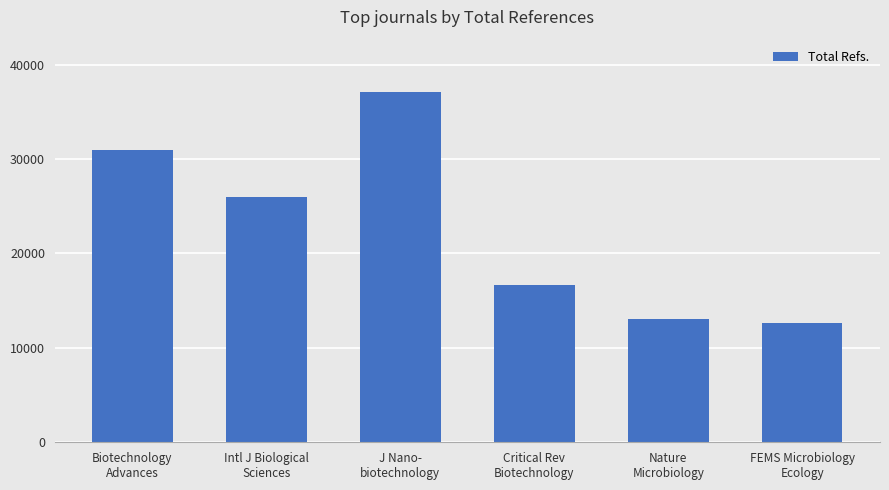

What is the difference between the second highest and minimum values?

18264